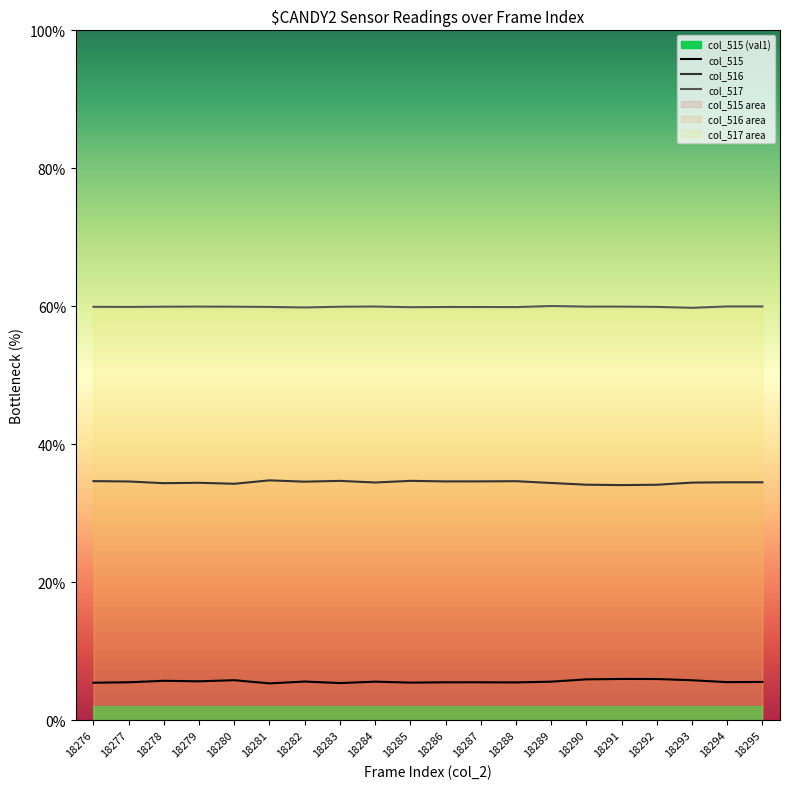

At how many categories does at least one series exceed 35?

20